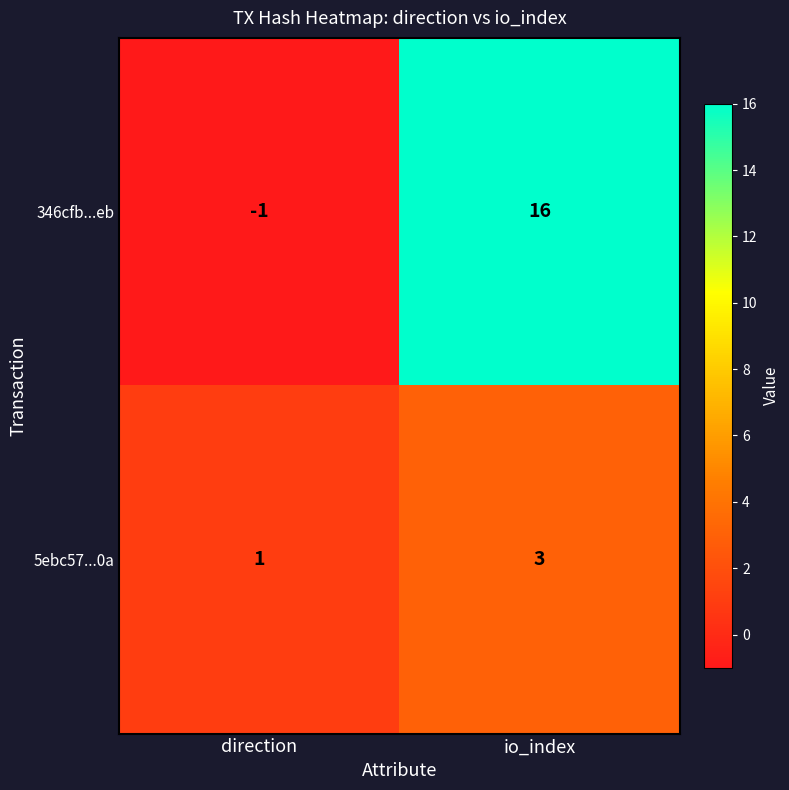

How many categories are shown in the chart?

2